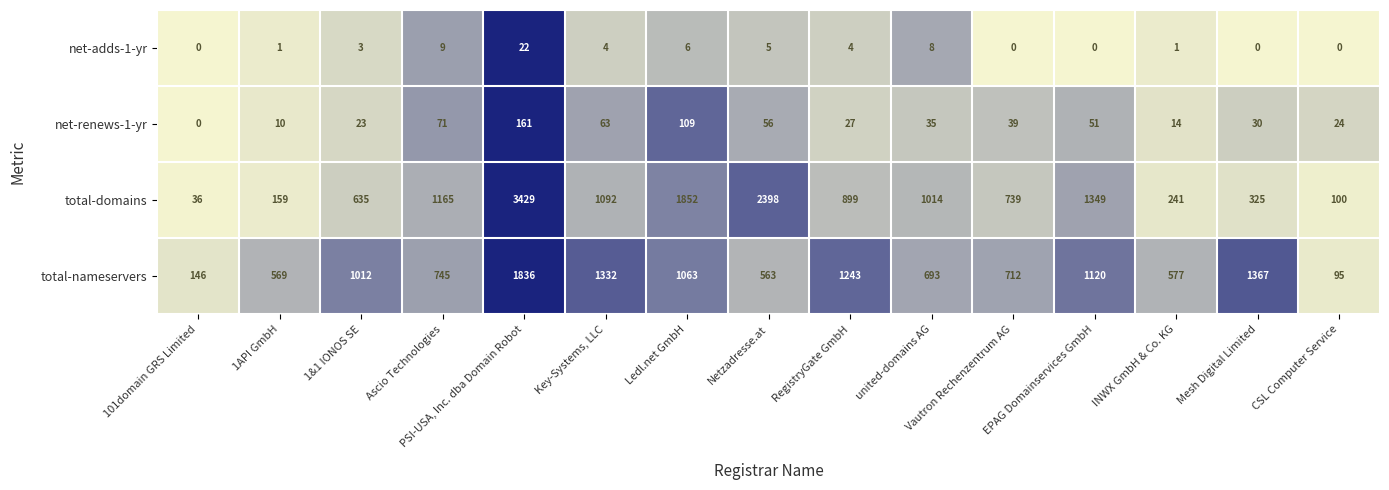

What is the sum of the total-nameservers values at CSL Computer Service and EPAG Domainservices GmbH?

1215